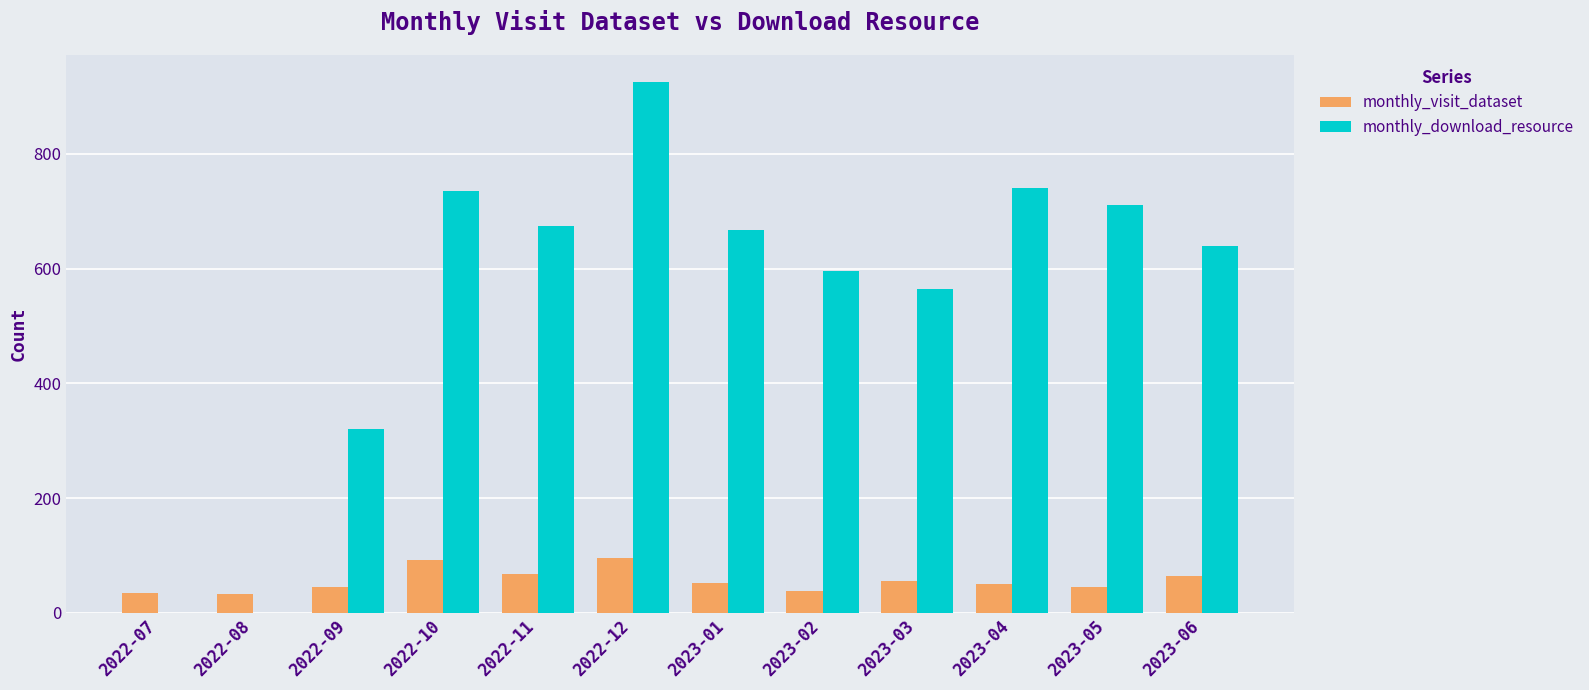

What is the sum of the monthly_visit_dataset values at 2023-06 and 2022-12?

160